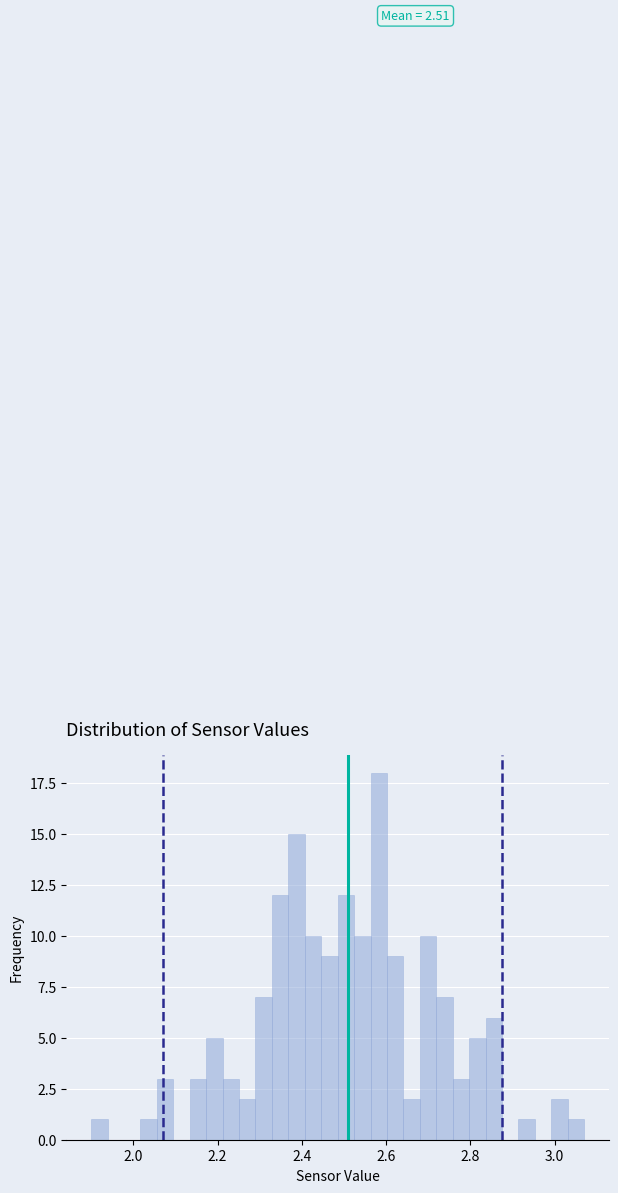

Around what value on the x-axis is the tallest bar? Give the approximate position of its centre, as read against the axis.

2.58